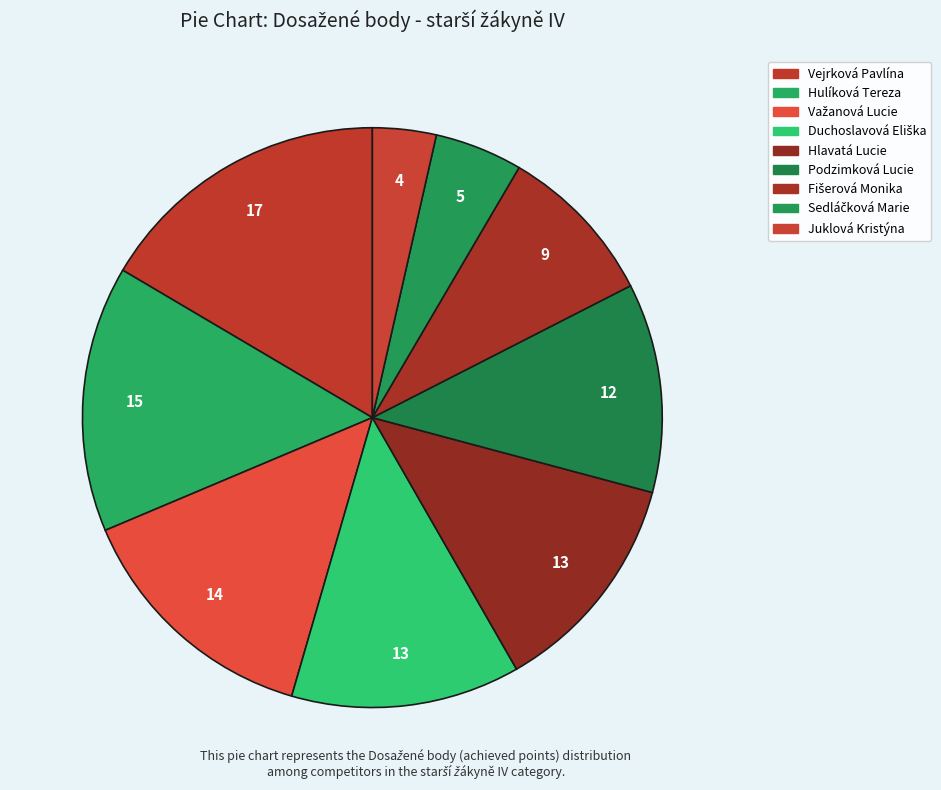

Which category has the smallest portion of the pie?

Juklová Kristýna